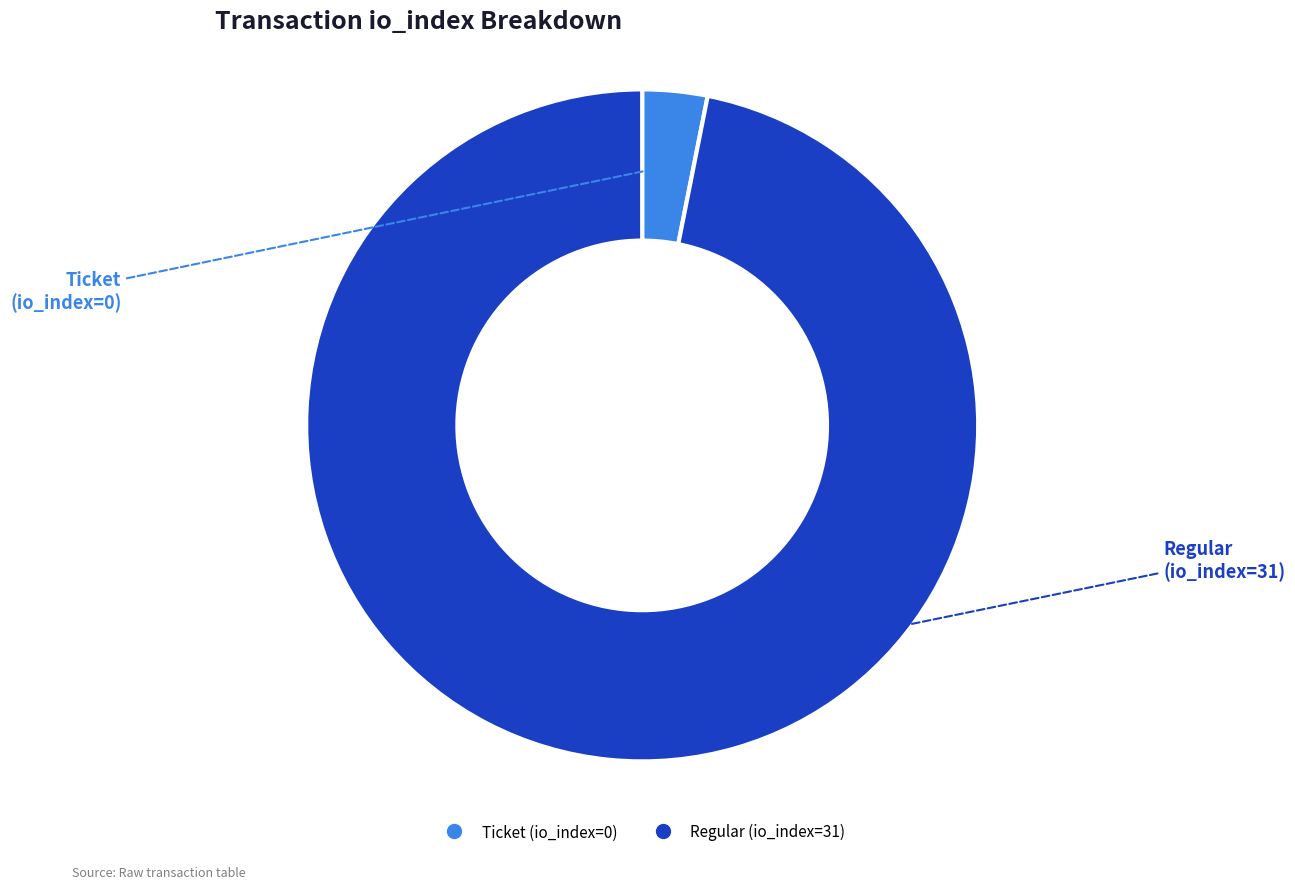

What is the largest slice in the pie chart?

Regular (io_index=31)